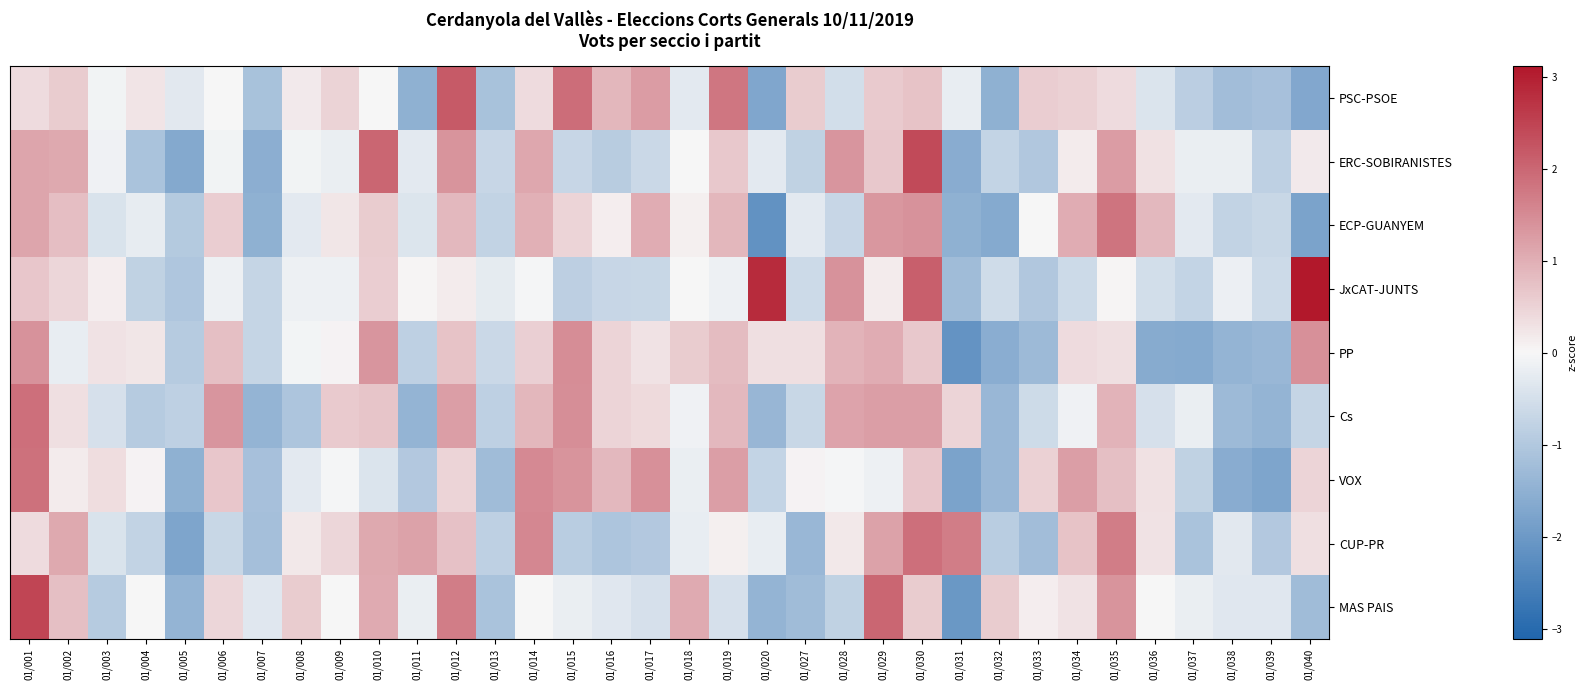

What is the spread (max minus min) of values at 01/011?

2.7